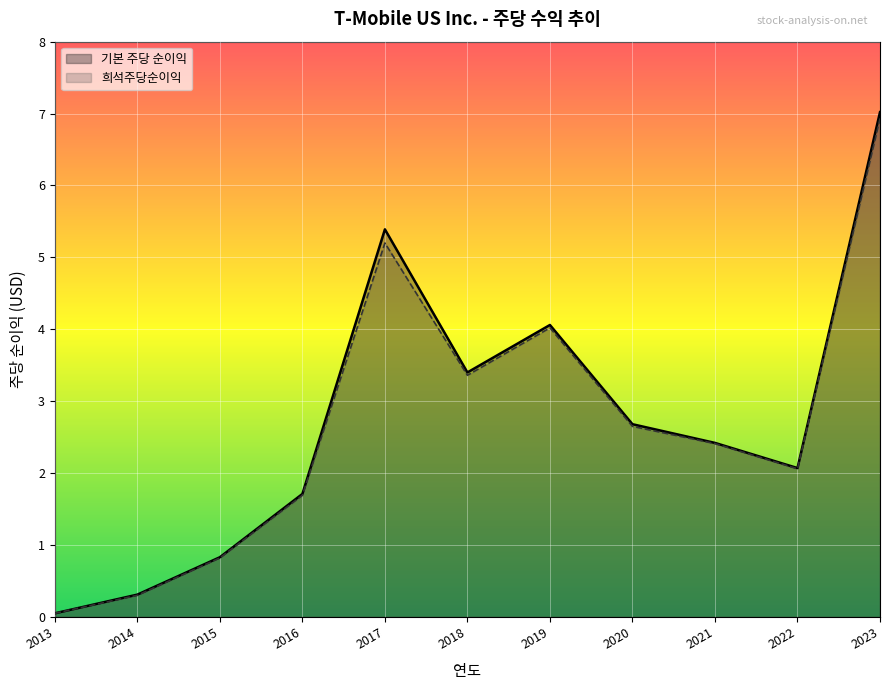

How many values in the 희석주당순이익 series exceed 2?

7